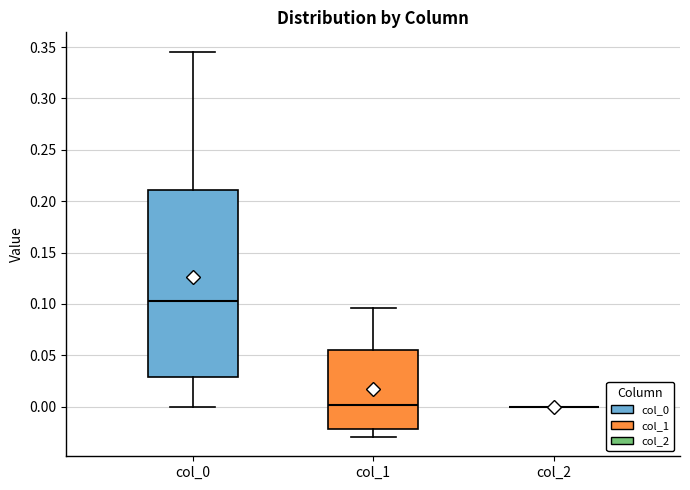

Reading left to right, read every box against the y-axis: the position of its median line, the range the box covers, and the ends of its whiskers. The values are not printed on the chart, so give them approximately, as read against the axis.

col_0: median 0.100, box 0.030 to 0.210, whiskers 0.000 to 0.345
col_1: median 0.000, box -0.020 to 0.055, whiskers -0.030 to 0.095
col_2: box collapsed to a line at 0.000, whiskers 0.000 to 0.000